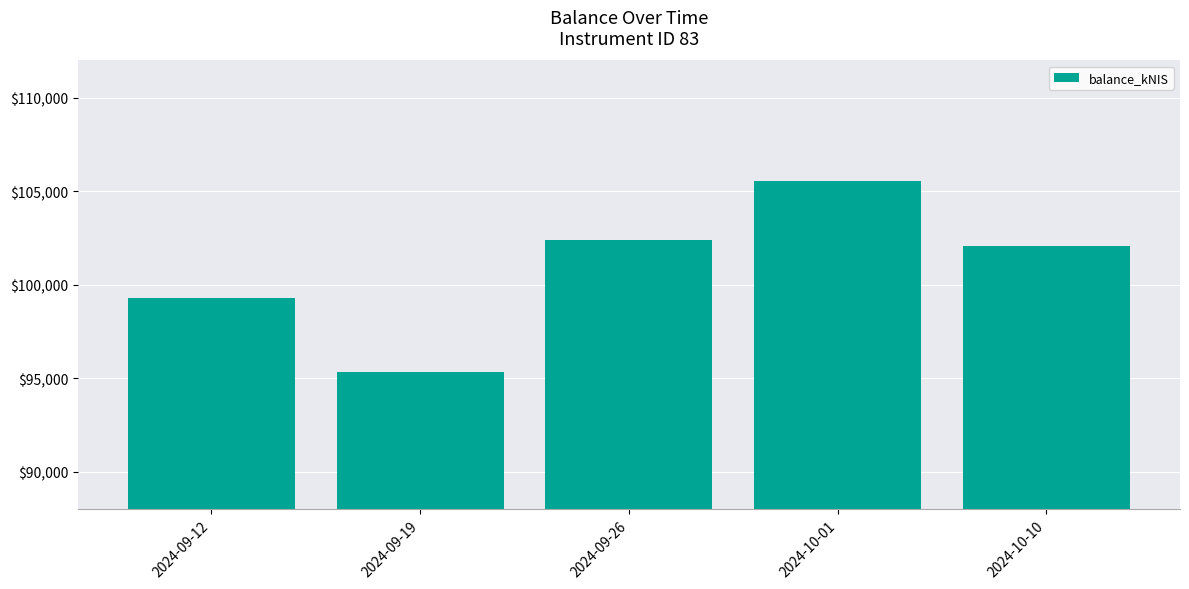

Which has a higher value, 2024-09-19 or 2024-10-10?

2024-10-10